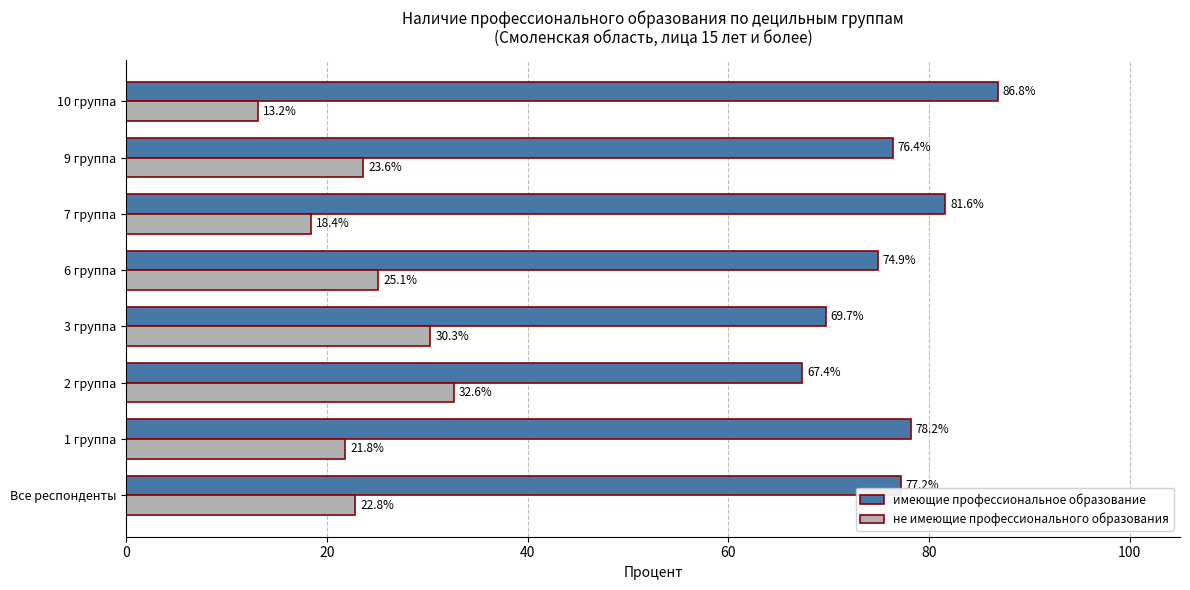

The value of не имеющие профессионального образования at 3 группа is 46.8. True or false?

False